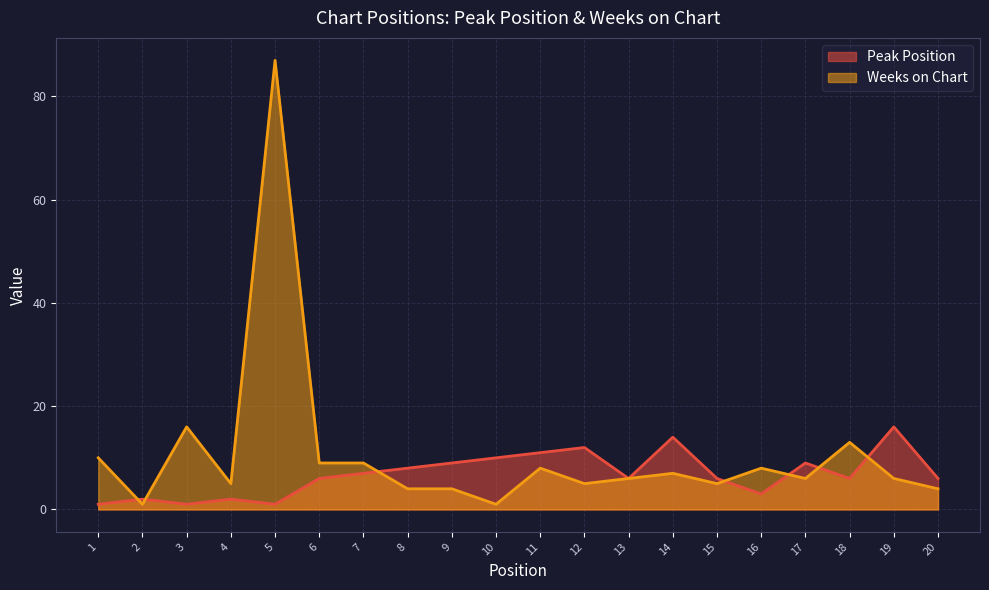

Is it true that Weeks on Chart equals 11 at 11?

False